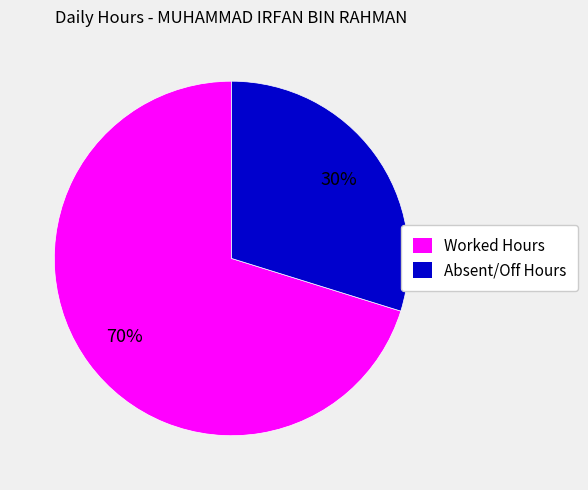

Between Absent/Off Hours and Worked Hours, which is larger?

Worked Hours